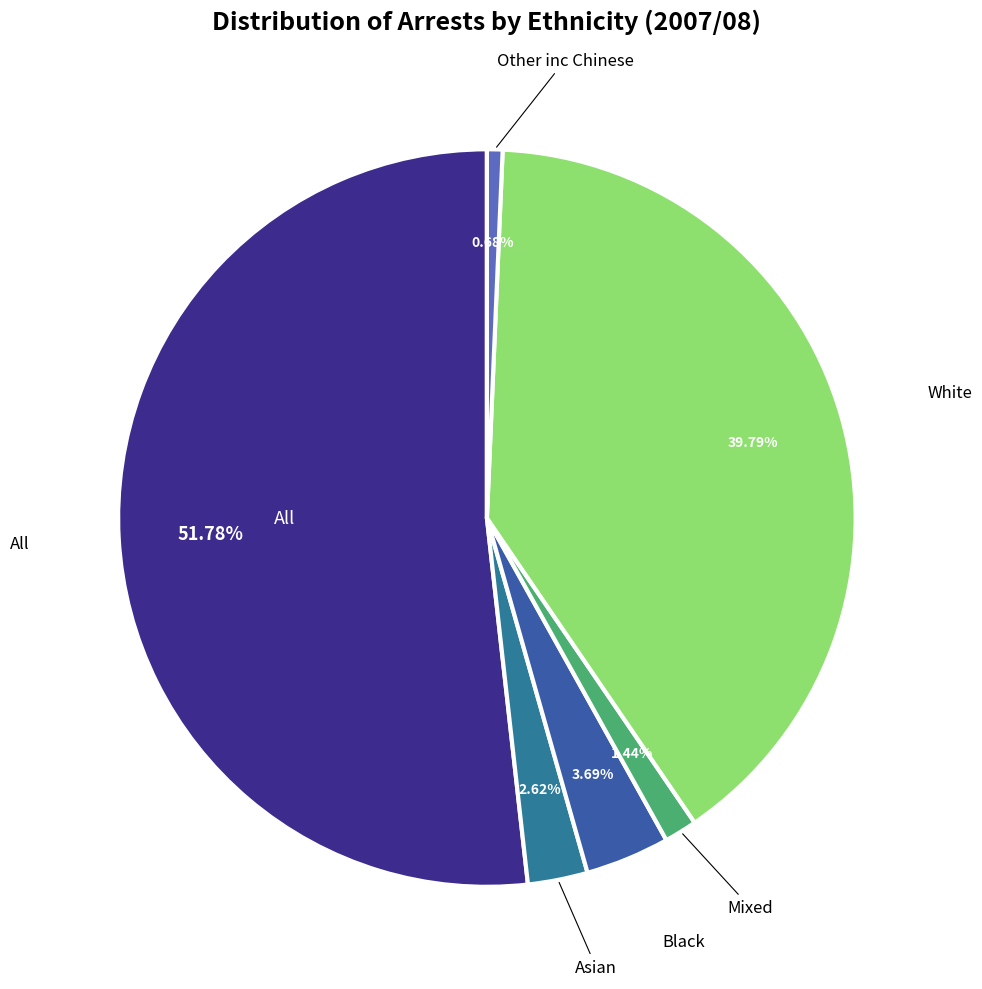

How many slices are in this pie chart?

6